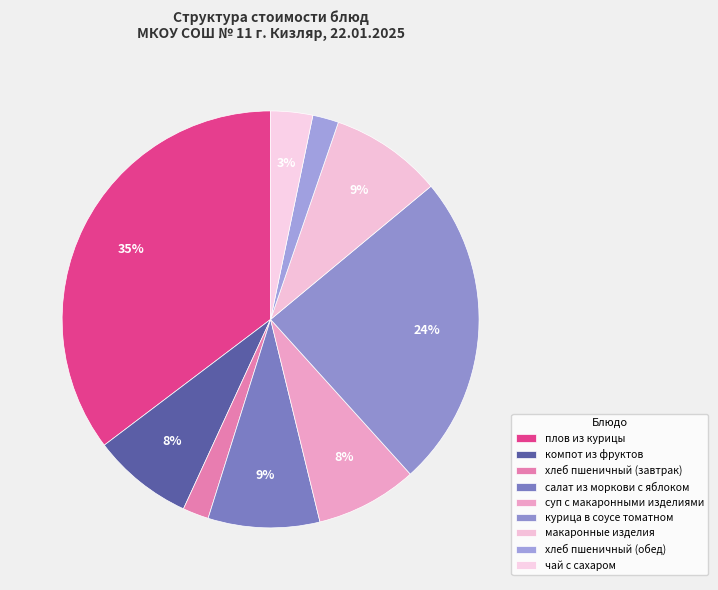

Combined, what portion of the pie is хлеб пшеничный (завтрак) and курица в соусе томатном?

26.4%